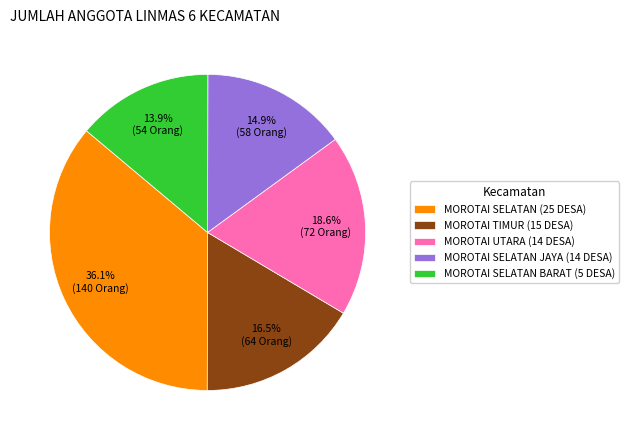

Approximately how many times larger is the value at MOROTAI TIMUR (15 DESA) compared to MOROTAI SELATAN BARAT (5 DESA)?

1.2